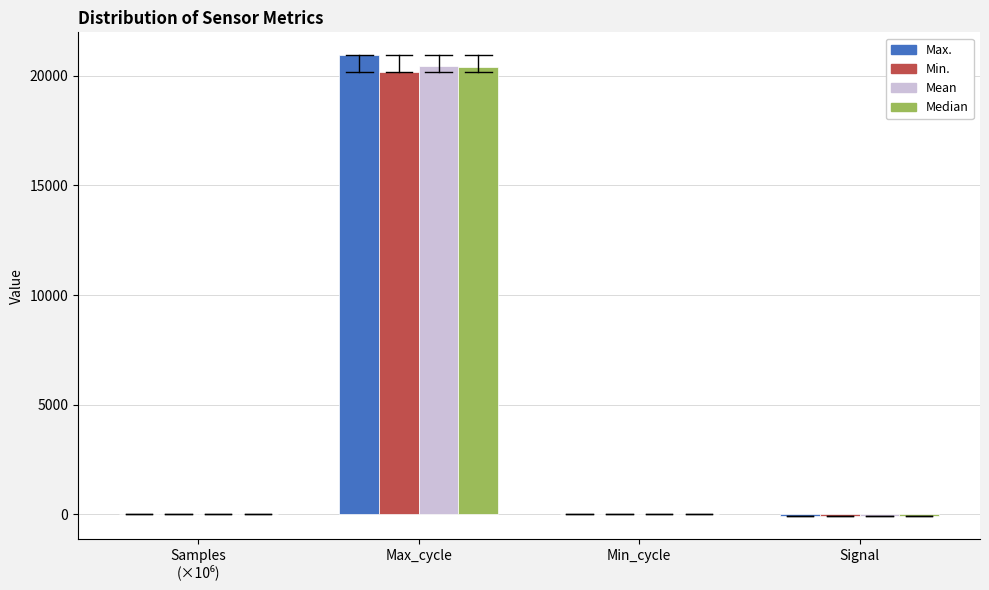

What is the highest value of the Median series?

20427.5